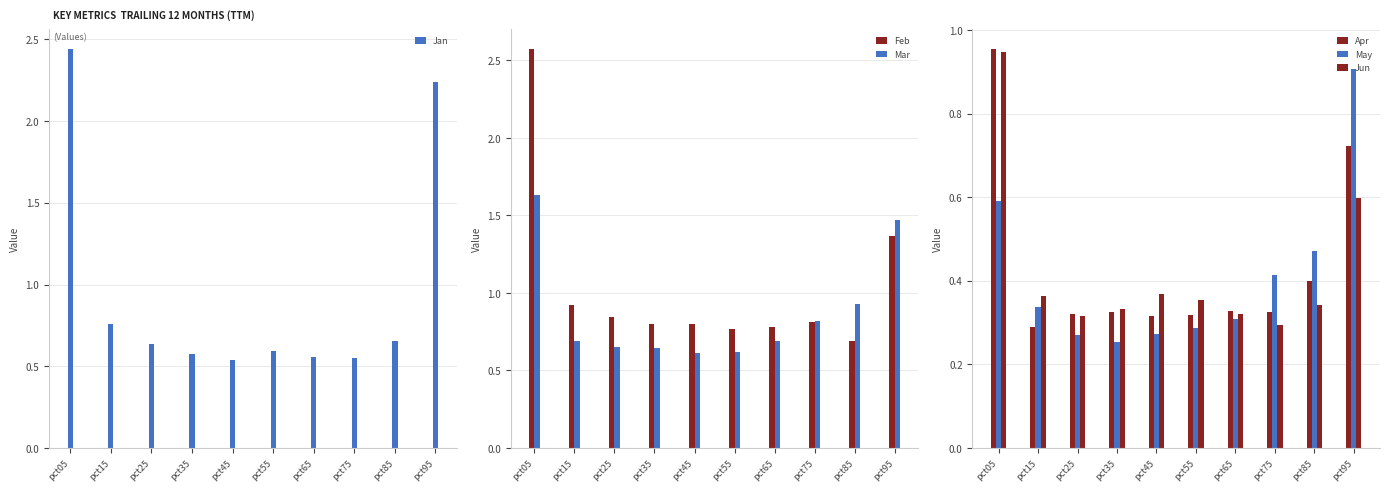

Which series has the largest total across all categories?

Feb